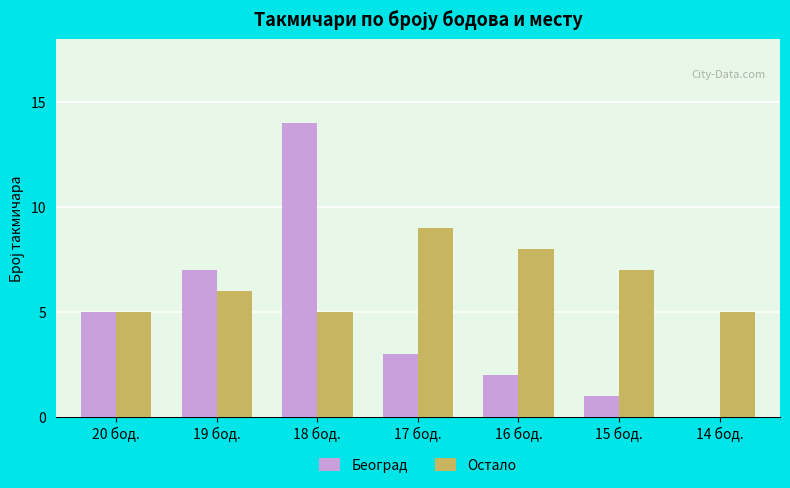

What is the sum of the Остало values at 19 бод. and 16 бод.?

14